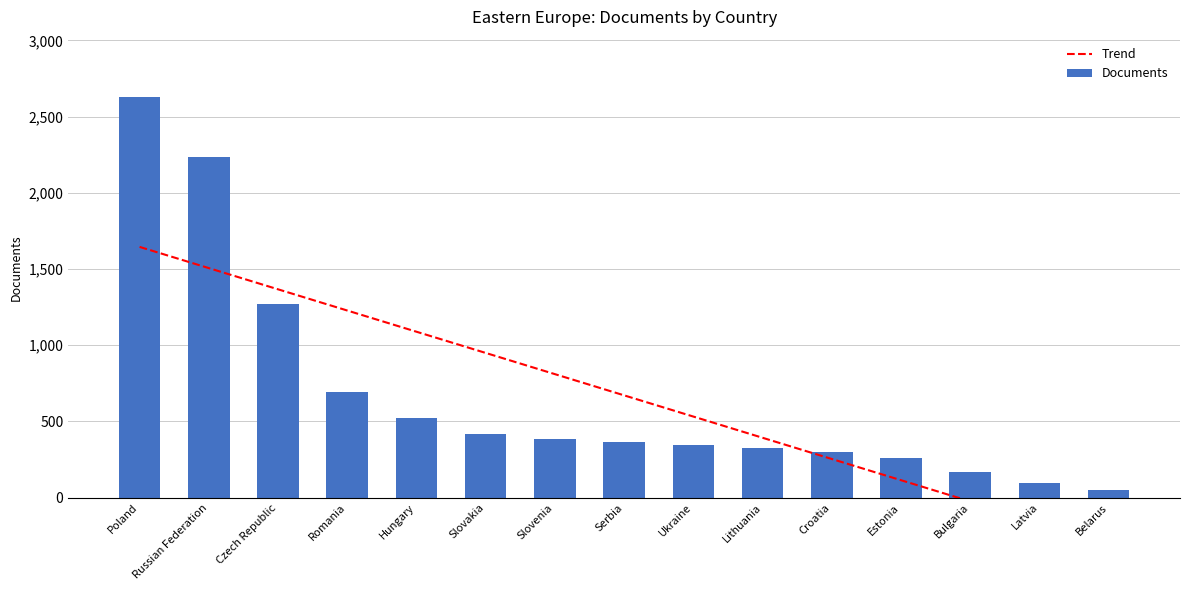

At Ukraine, list the series in order from smallest to largest.

Documents, Trend